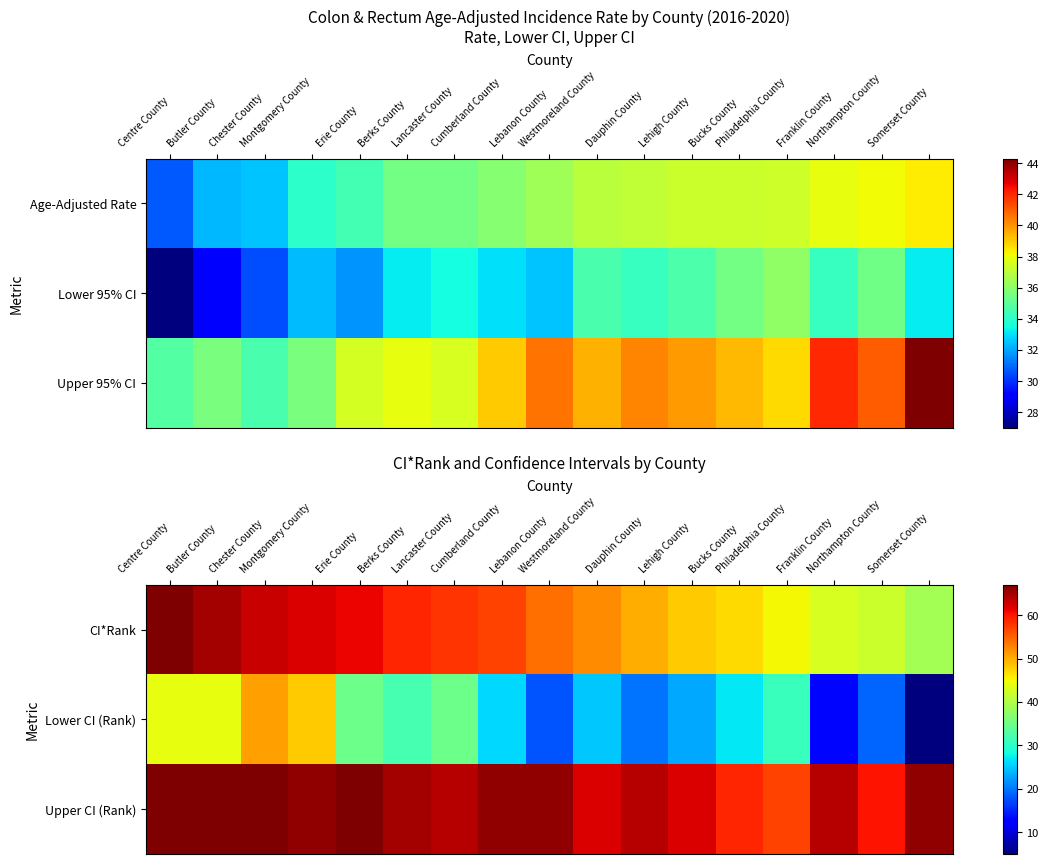

At how many categories does at least one series exceed 39?

17